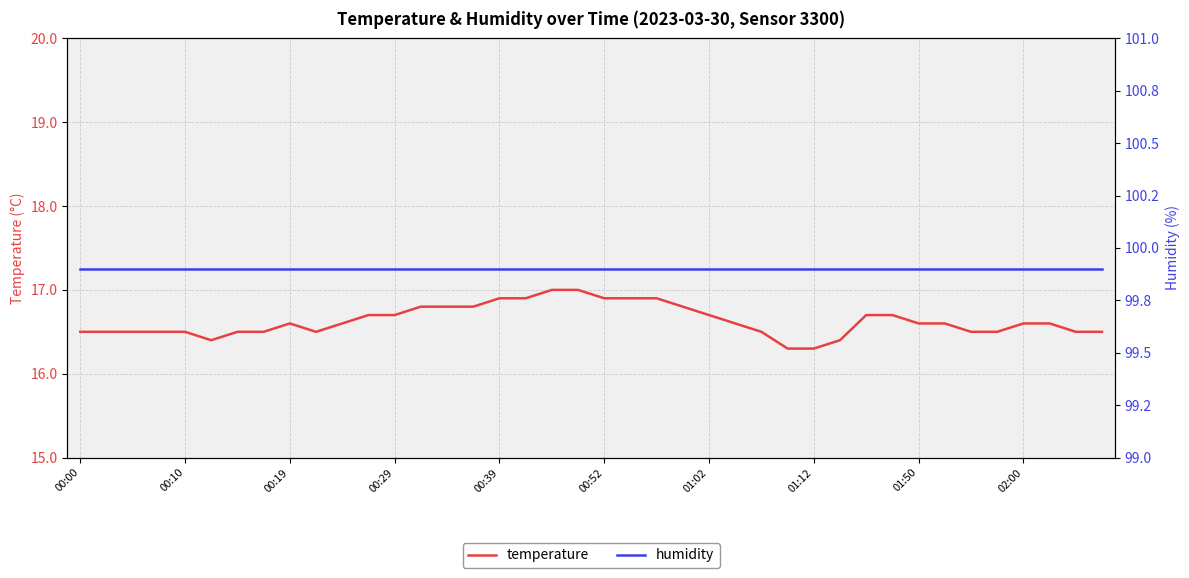

Reading left to right, extract all data points from this chart.

temperature: 16.5	16.5	16.5	16.5	16.5	16.4	16.5	16.5	16.6	16.5	16.6	16.7	16.7	16.8	16.8	16.8	16.9	16.9	17.0	17.0	16.9	16.9	16.9	16.8	16.7	16.6	16.5	16.3	16.3	16.4	16.7	16.7	16.6	16.6	16.5	16.5	16.6	16.6	16.5	16.5
humidity: 99.9	99.9	99.9	99.9	99.9	99.9	99.9	99.9	99.9	99.9	99.9	99.9	99.9	99.9	99.9	99.9	99.9	99.9	99.9	99.9	99.9	99.9	99.9	99.9	99.9	99.9	99.9	99.9	99.9	99.9	99.9	99.9	99.9	99.9	99.9	99.9	99.9	99.9	99.9	99.9